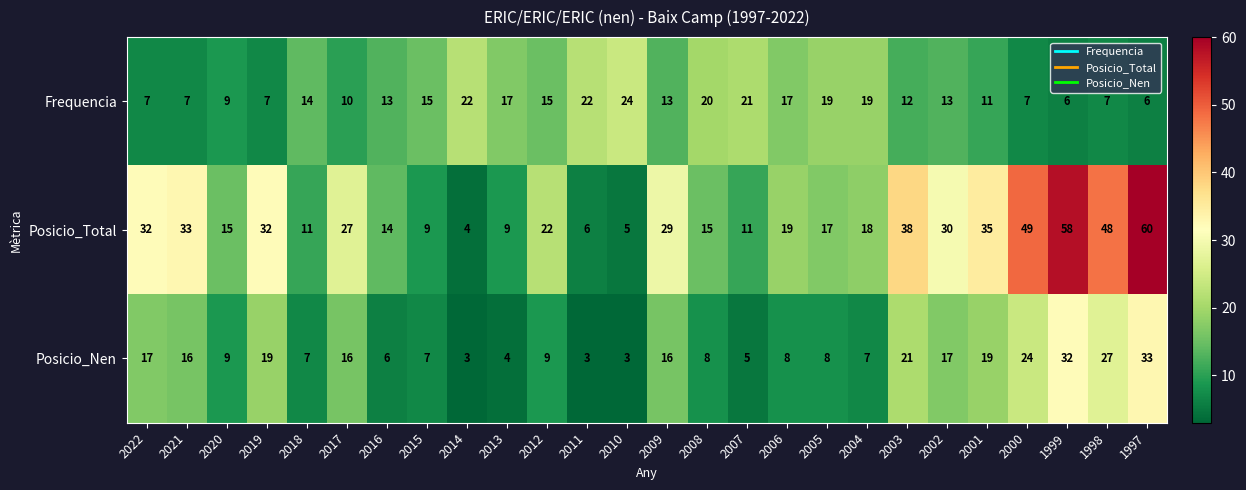

What is the difference between the maximum and minimum values in the Posicio_Nen series?

30